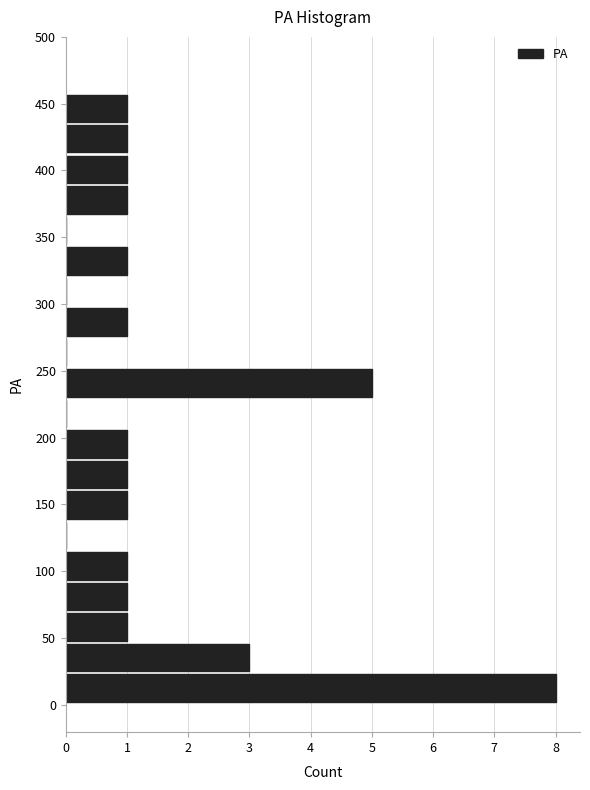

Reading bottom to top, list every bar in this chart as the range it spans on the y-axis followed by its length. Neither the bar edges nor the lengths are printed on the chart, so give them approximately, as read against the axes.

0 to 25: 8
25 to 45: 3
45 to 70: 1
70 to 90: 1
90 to 115: 1
115 to 140: 0
140 to 160: 1
160 to 185: 1
185 to 205: 1
205 to 230: 0
230 to 250: 5
250 to 275: 0
275 to 300: 1
300 to 320: 0
320 to 345: 1
345 to 365: 0
365 to 390: 1
390 to 410: 1
410 to 435: 1
435 to 460: 1